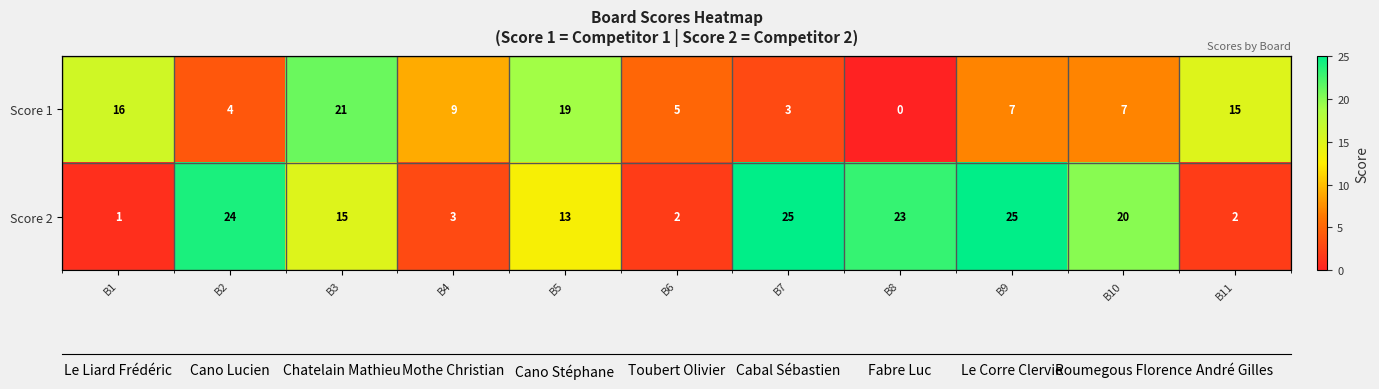

Which series has the largest range (max minus min)?

Score 2